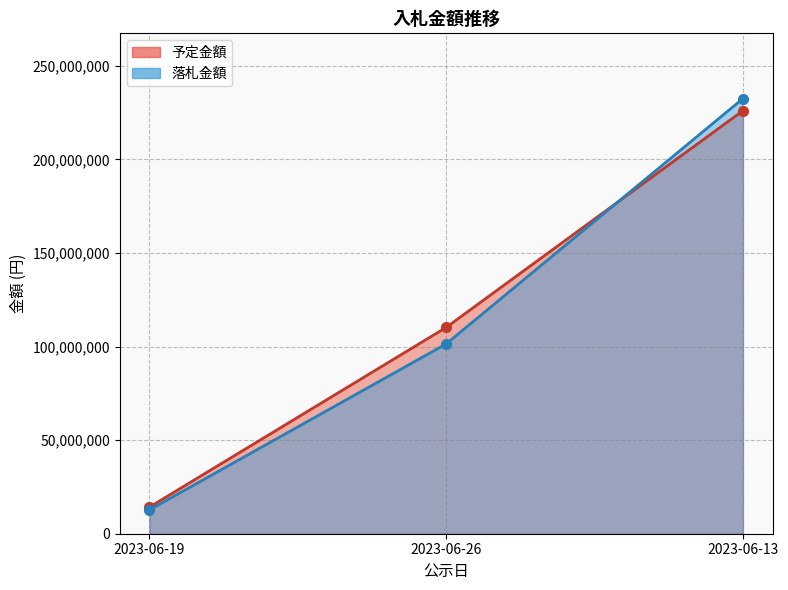

At 2023-06-26, list the series in order from largest to smallest.

予定金額, 落札金額